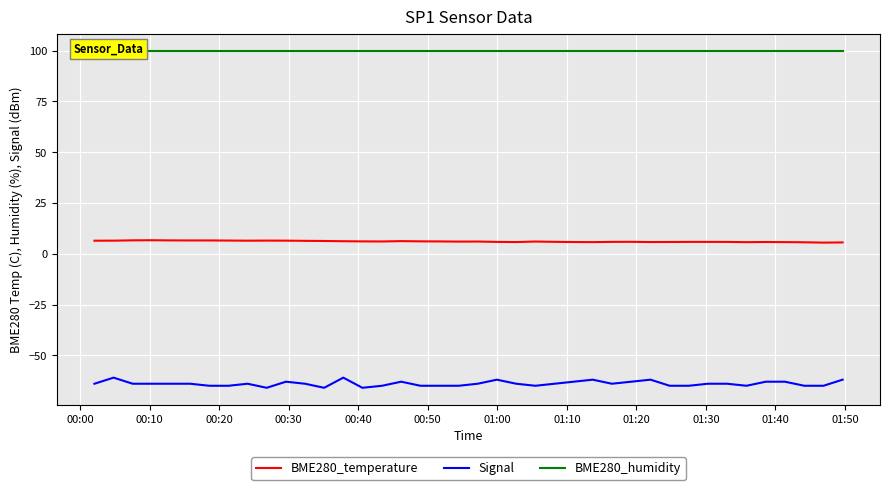

True or false: Signal and BME280_temperature cross at least once.

False